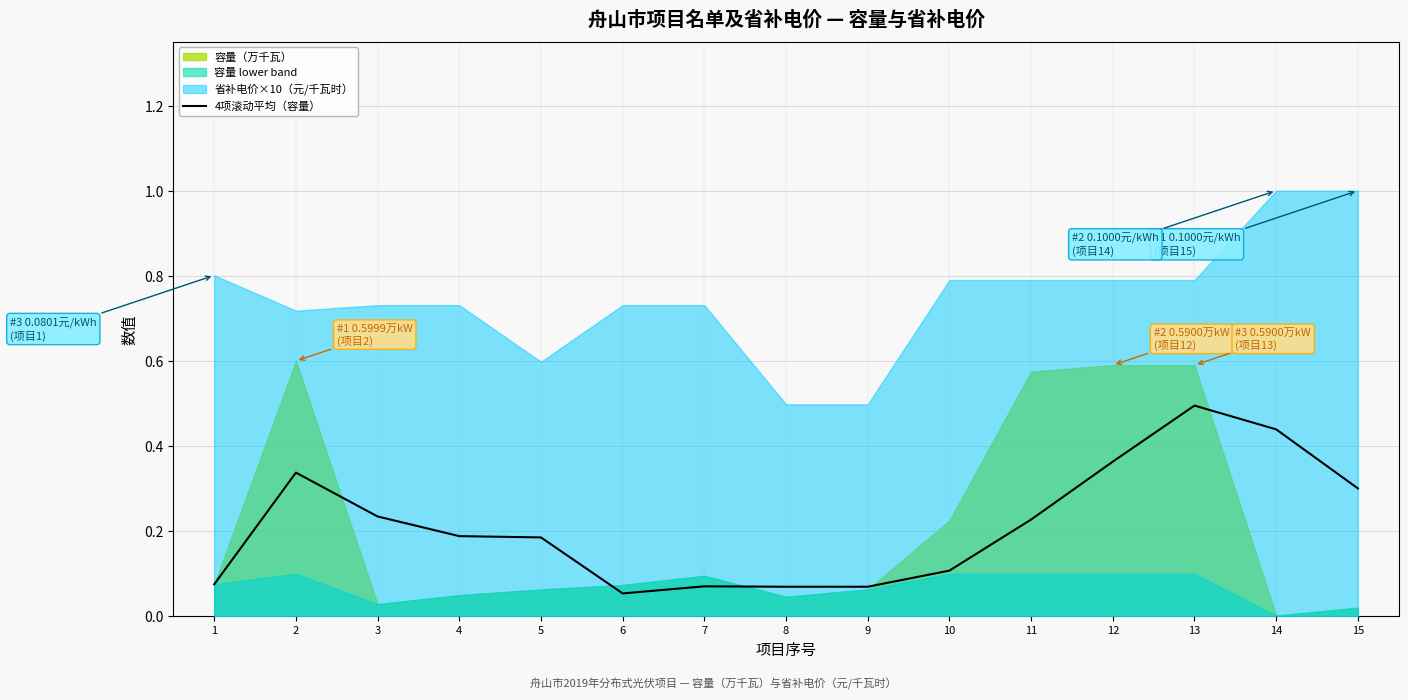

How many lines are shown in the chart?

1